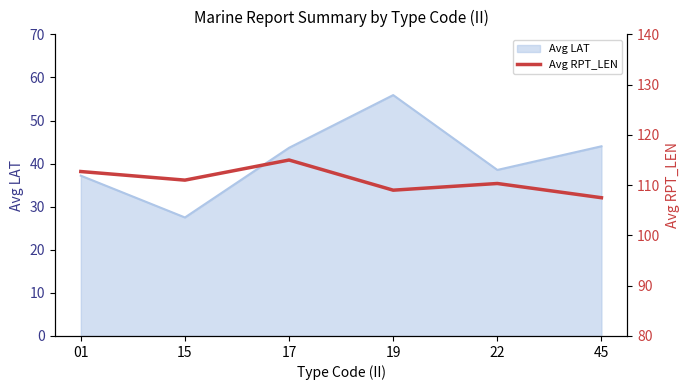

The Avg LAT series shows 27.5 at 15. True or false?

True